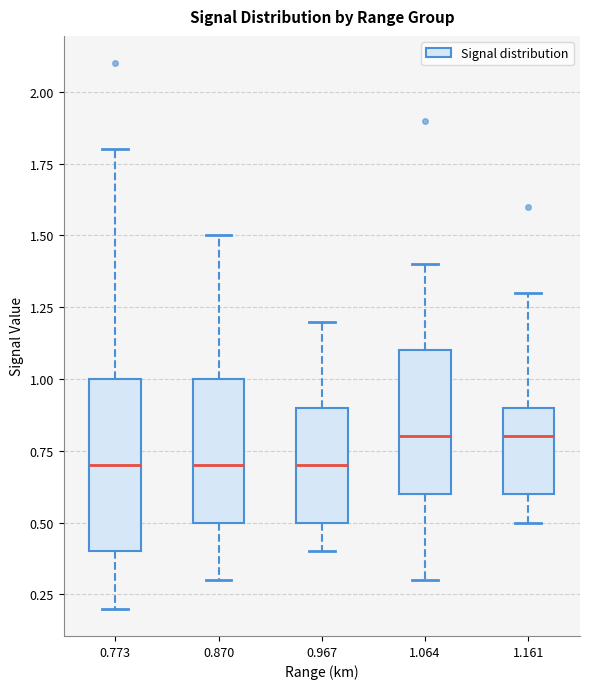

Which box is the tallest, from its lower edge to its upper edge?

0.773